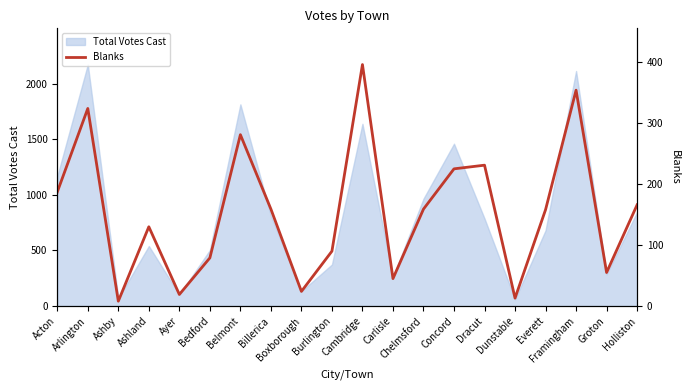

What is the maximum value for Total Votes Cast?

2172